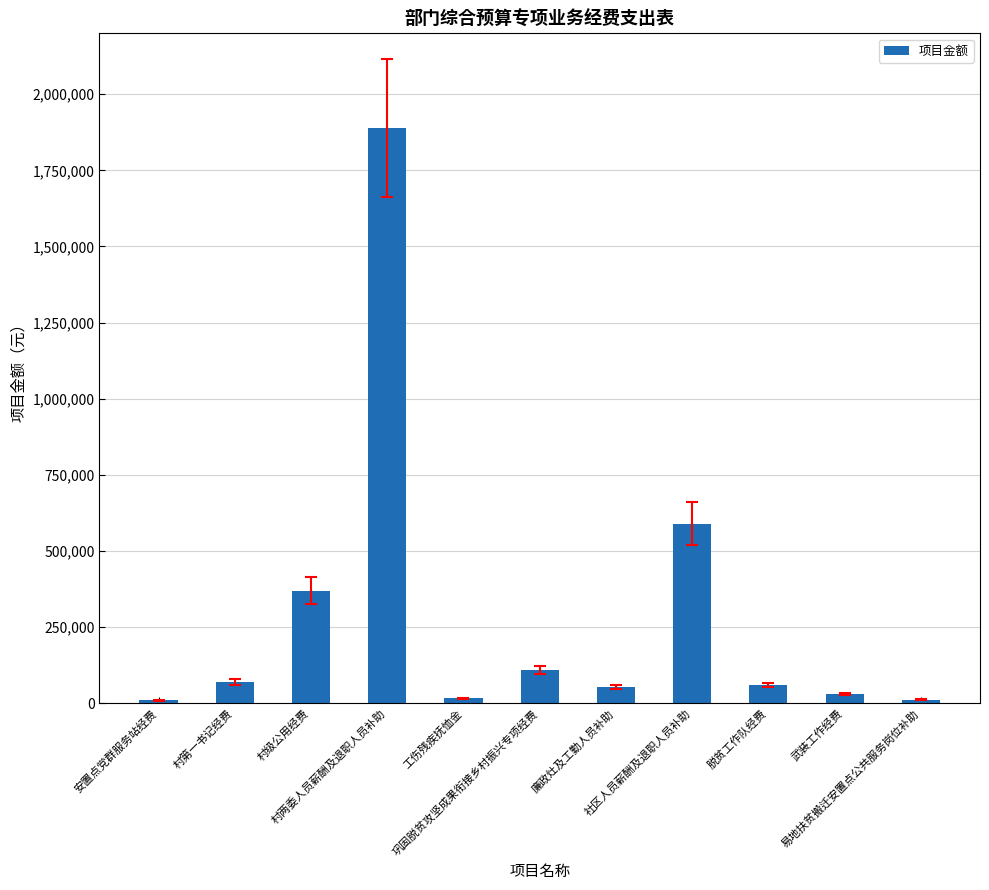

What is the sum of all values?

3213000